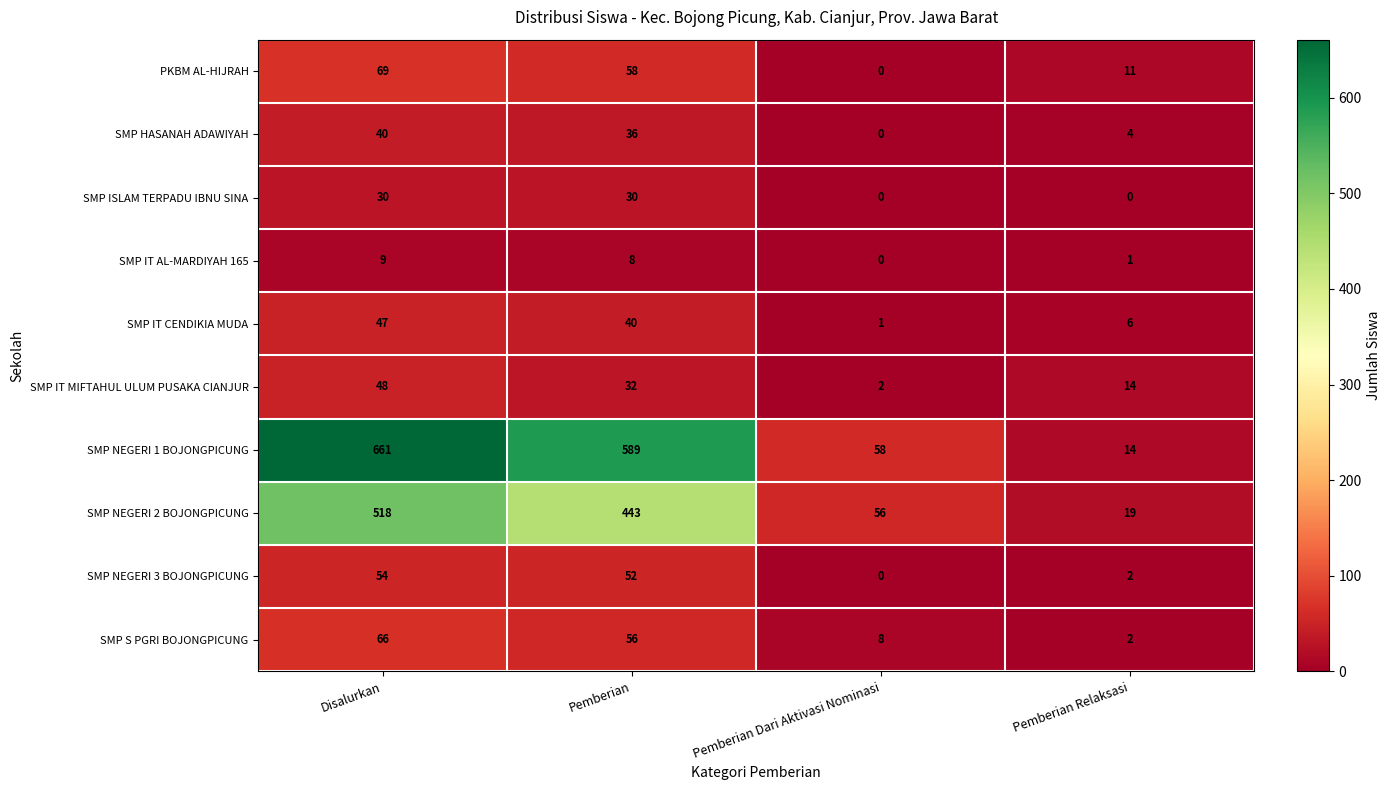

Where does the SMP NEGERI 3 BOJONGPICUNG series first go above 52?

Disalurkan